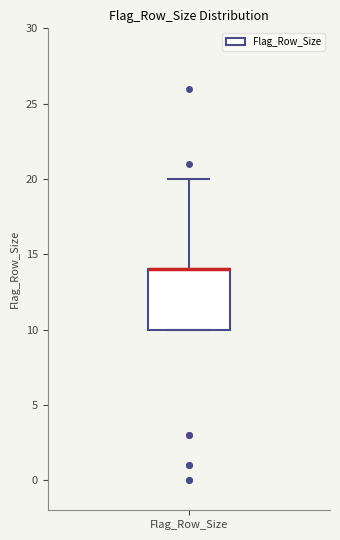

Read this box plot against the y-axis: the position of the median line, the range covered by the box, and the ends of both whiskers. The values are not printed on the chart, so give them approximately, as read against the axis.

median 14 (drawn on the box's upper edge), box 10 to 14, whiskers 10 to 20